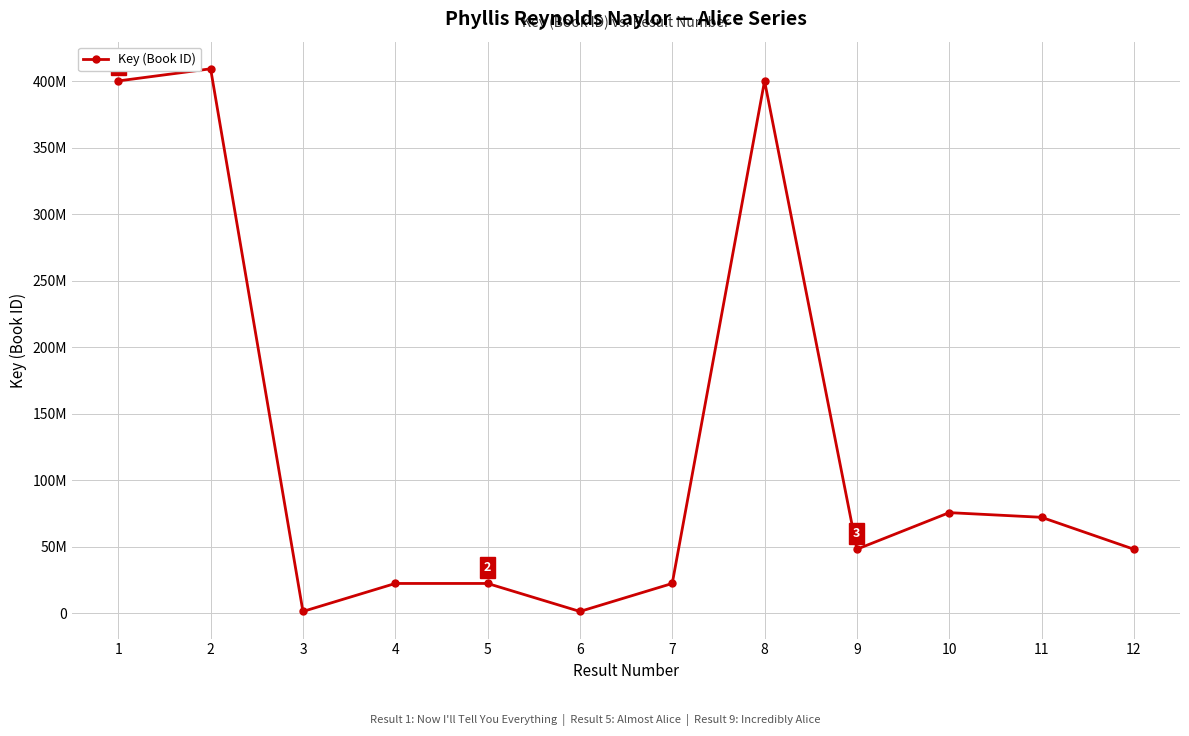

How many points are lower than both their immediate neighbors (excluding endpoints)?

3